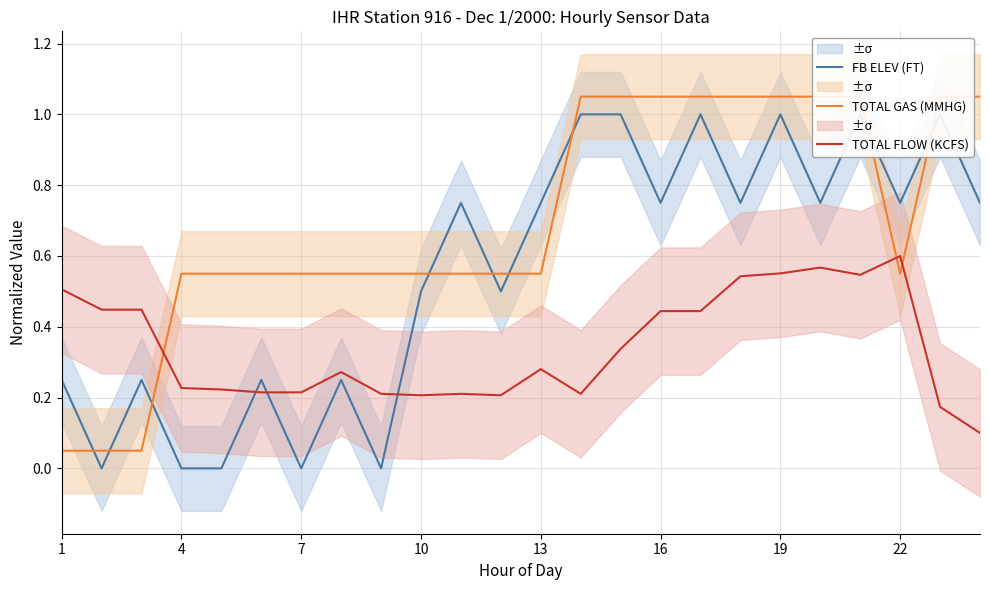

The value of TOTAL FLOW (KCFS) at 10 is 0.3. True or false?

False